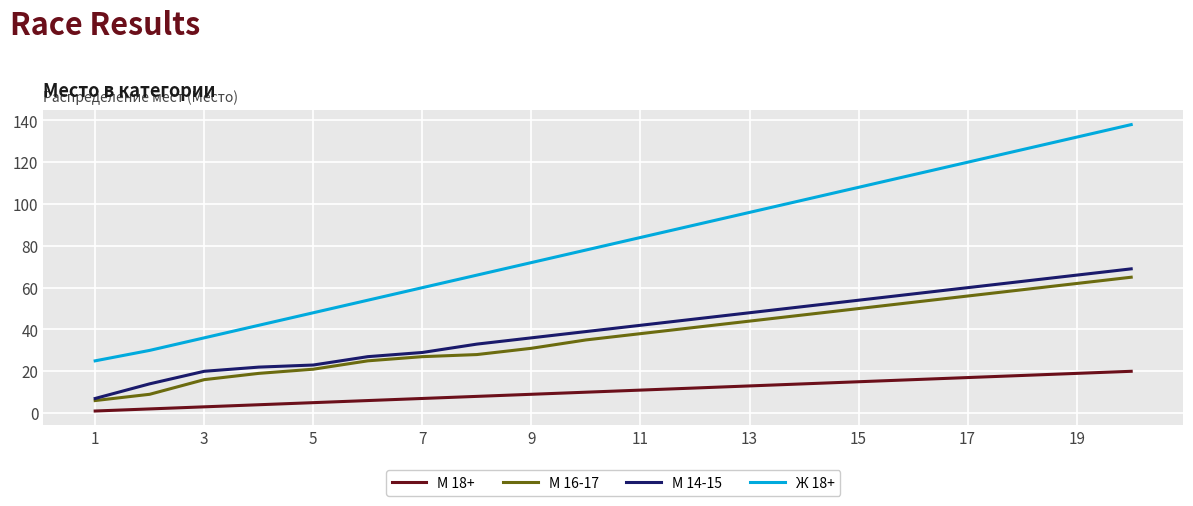

True or false: М 16-17 and Ж 18+ cross at least once.

False